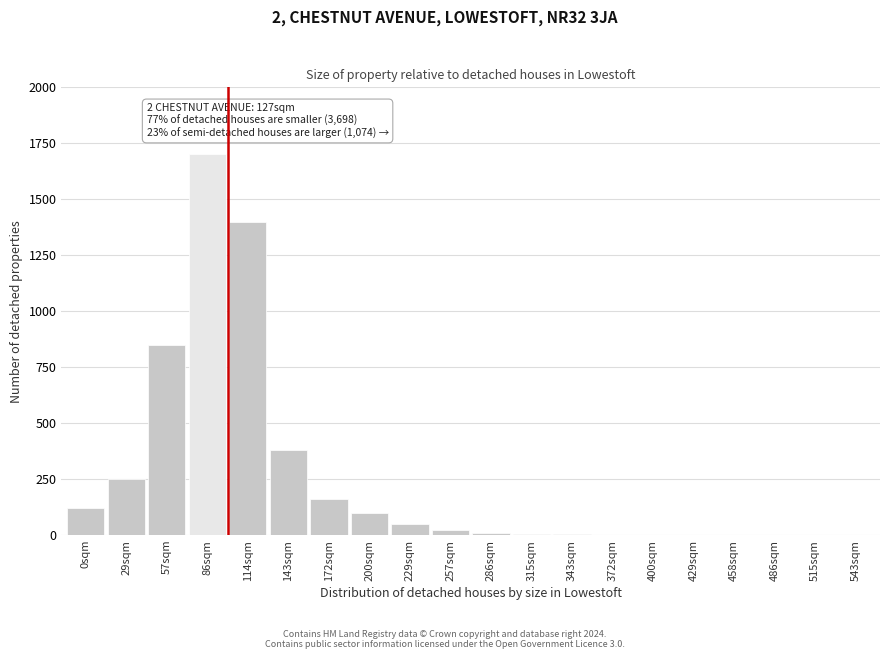

Which label corresponds to the largest value in the chart?

86sqm